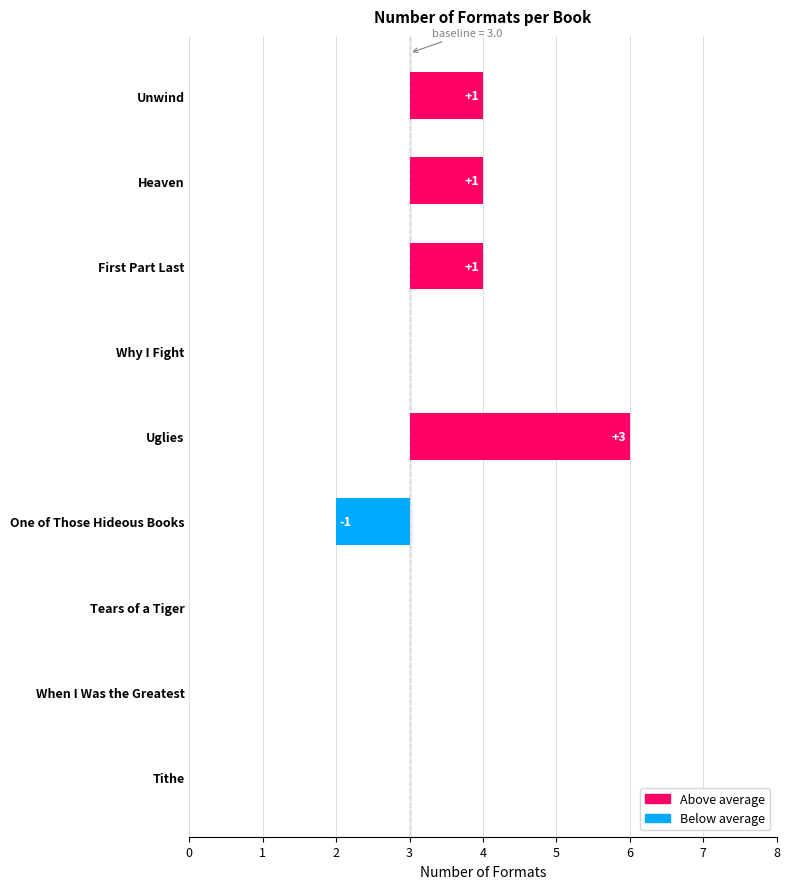

Between One of Those Hideous Books and Heaven, which is larger?

Heaven